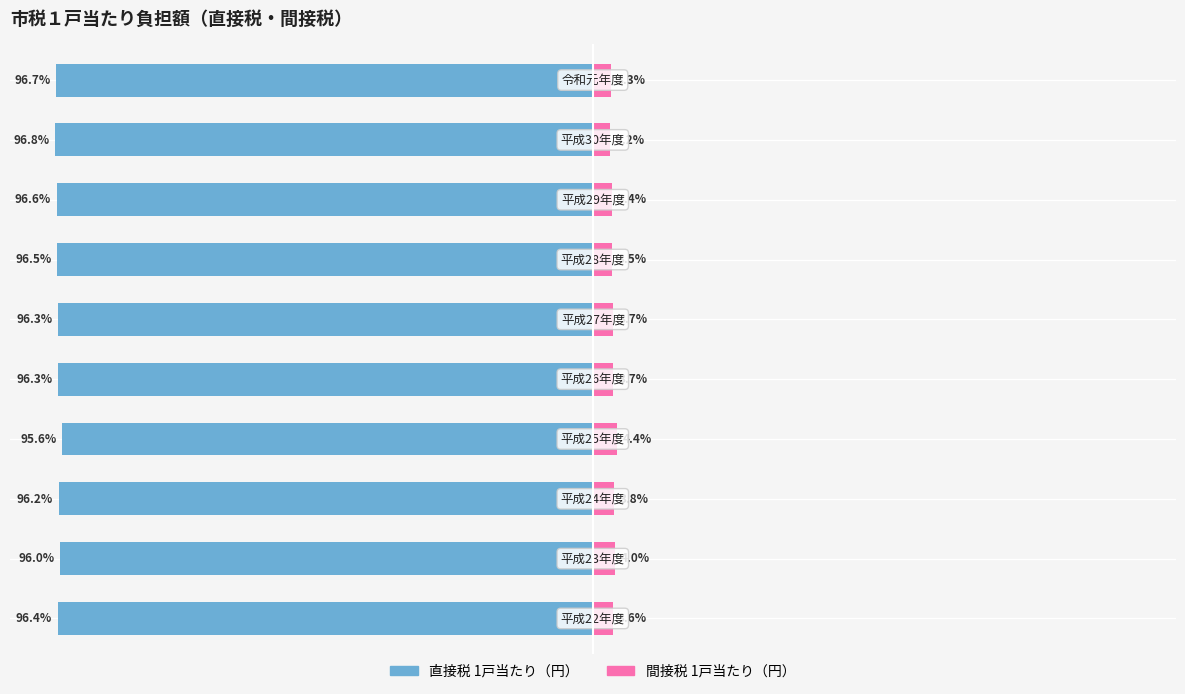

Reading right to left, list all the values displayed in this chart.

直接税 1戸当たり（円）: -96.7	-96.8	-96.6	-96.5	-96.3	-96.3	-95.6	-96.2	-96.0	-96.4
間接税 1戸当たり（円）: 3.3	3.2	3.4	3.5	3.7	3.7	4.4	3.8	4.0	3.6